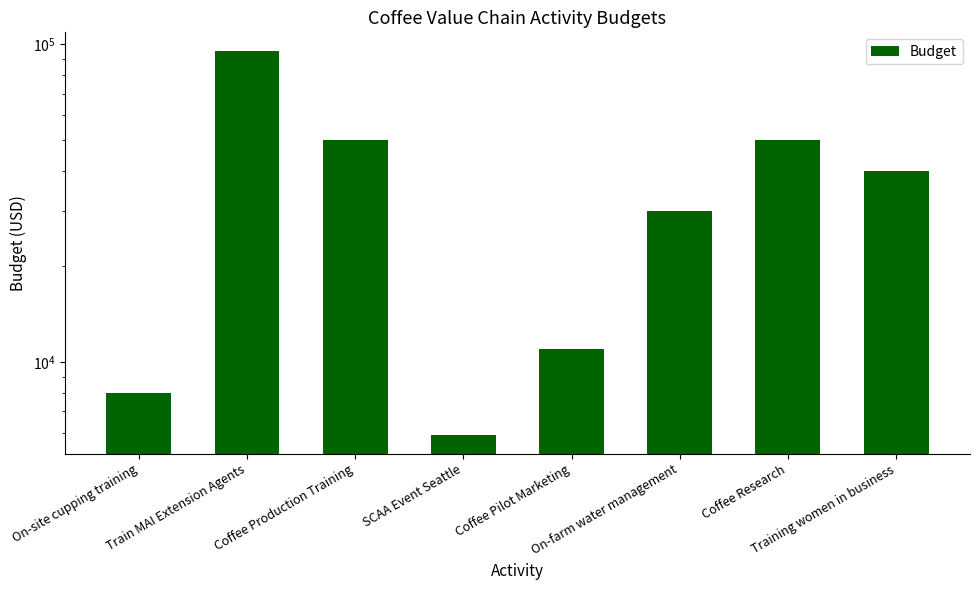

The chart shows a value of 6609 at Coffee Pilot Marketing. True or false?

False